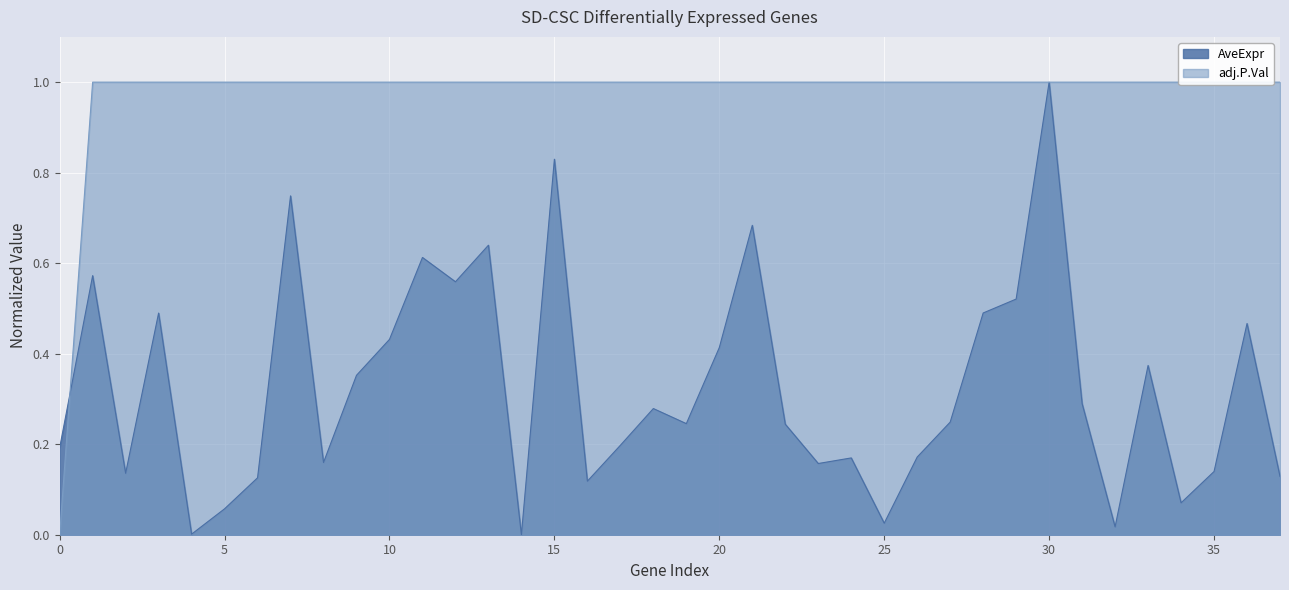

What is the value of the AveExpr point at the 28th from the left?

0.2